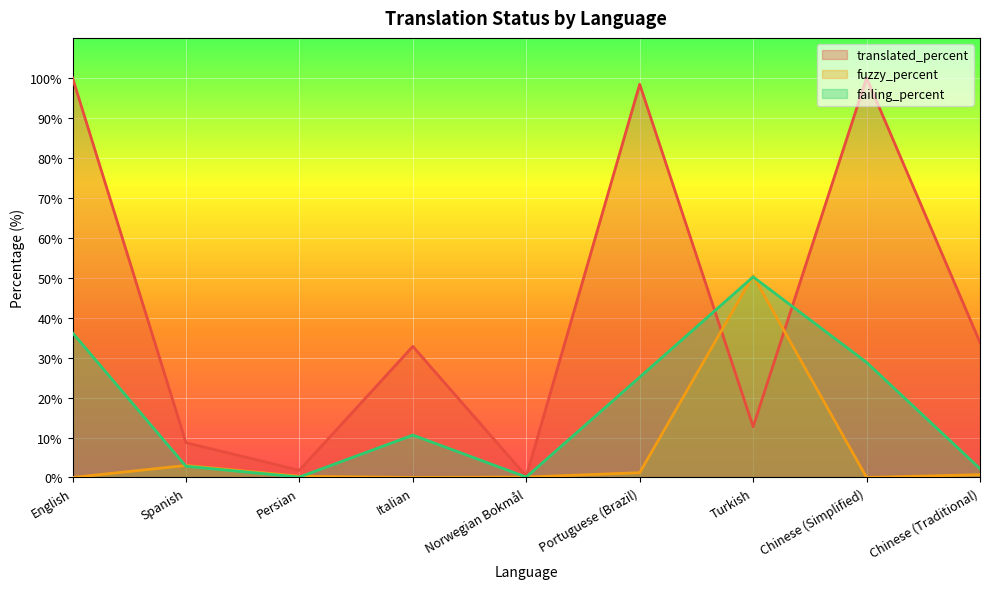

How many lines are shown in the chart?

3